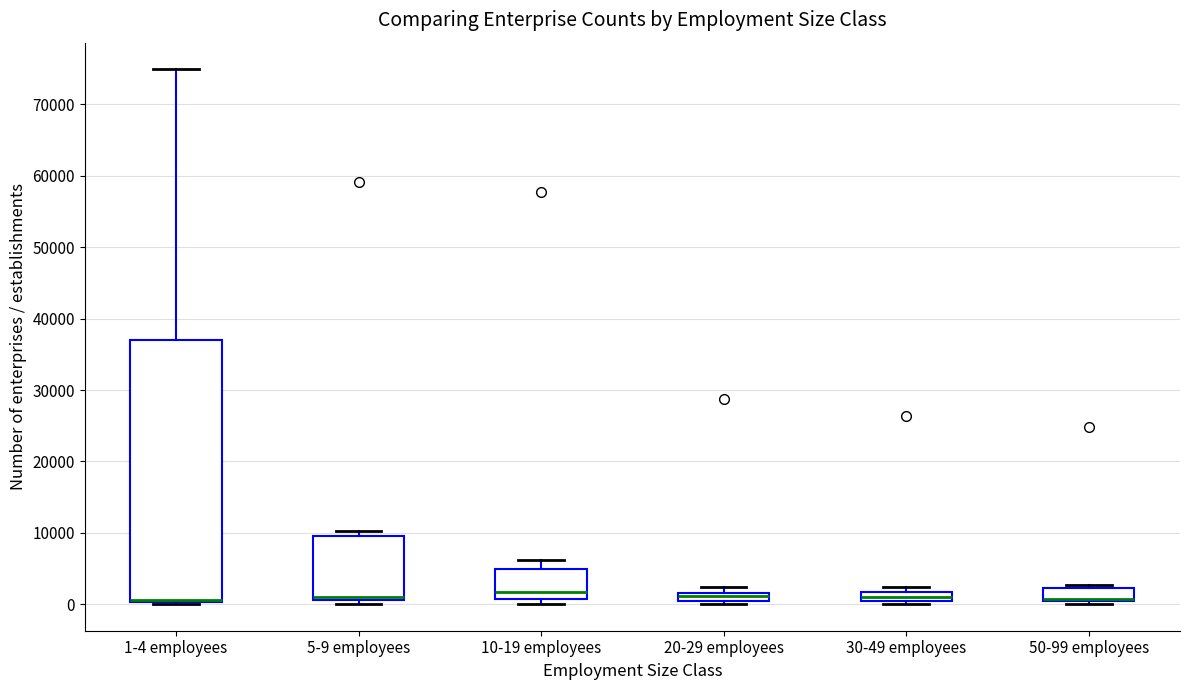

Where is the lower edge of the box for 5-9 employees on the y-axis? The values are not printed on the chart, so give them approximately, as read against the axis.

1000